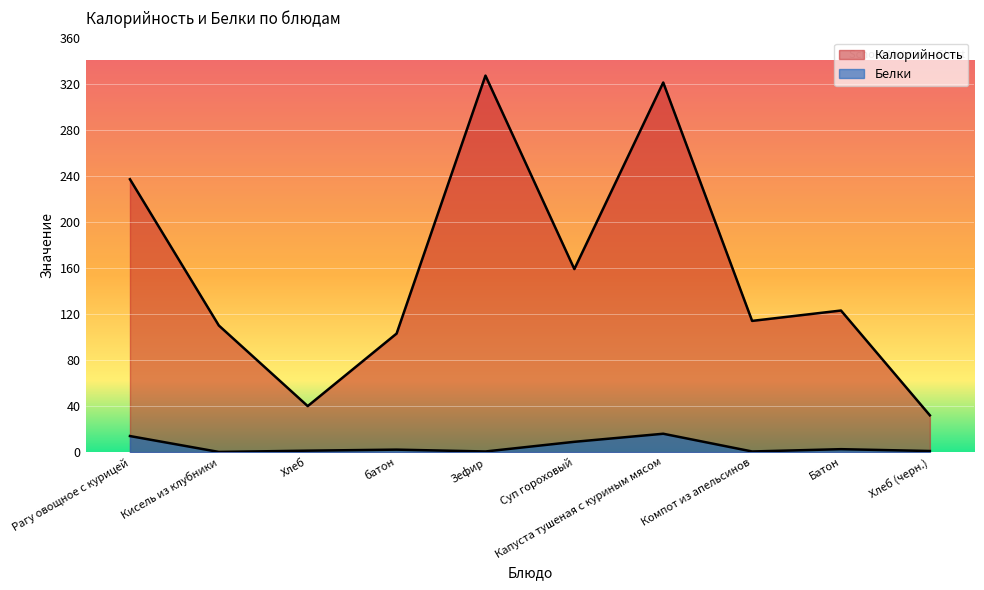

What is the spread (max minus min) of values at Капуста тушеная с куриным мясом?

305.0